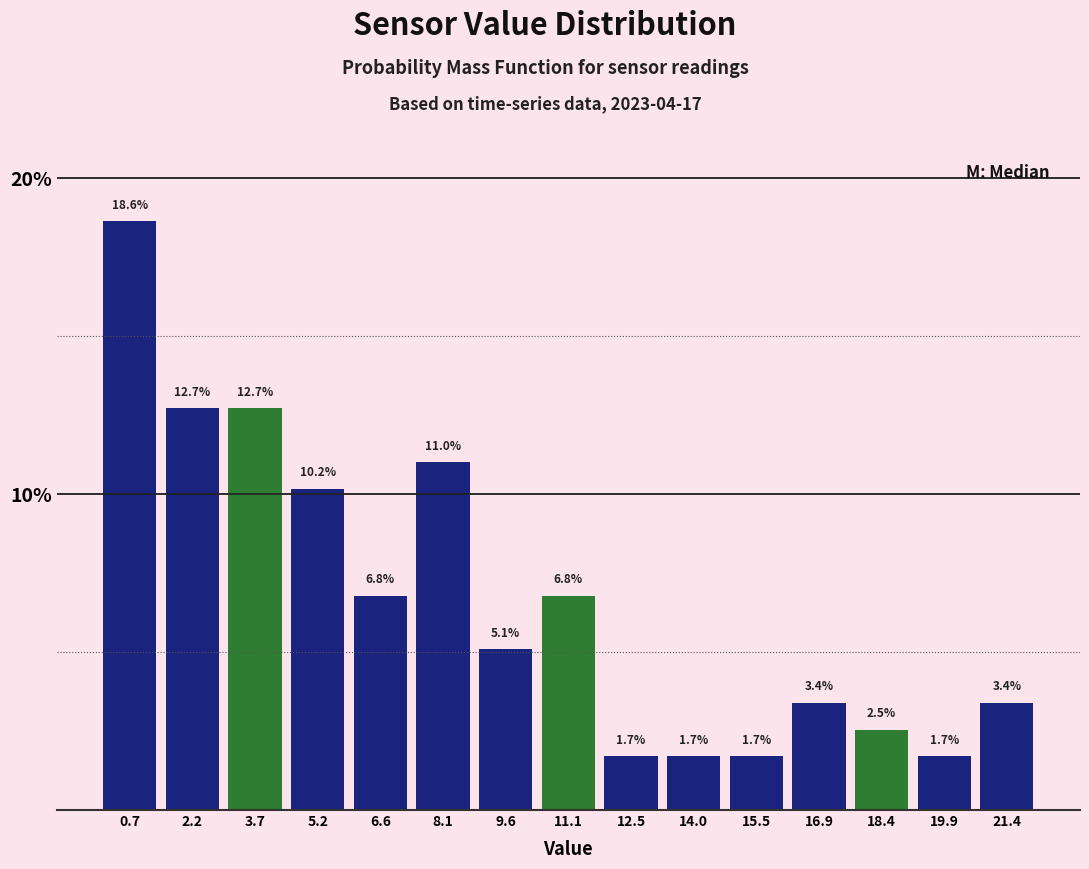

Reading left to right, transcribe this chart: for each bar, give the range it covers on the x-axis and its height. The bar edges are not printed on the chart, so give them approximately, as read against the axis.

0.0 to 1.4: 18.6
1.4 to 3.0: 12.7
3.0 to 4.4: 12.7
4.4 to 6.0: 10.2
6.0 to 7.4: 6.8
7.4 to 8.8: 11.0
8.8 to 10.4: 5.1
10.4 to 11.8: 6.8
11.8 to 13.2: 1.7
13.2 to 14.8: 1.7
14.8 to 16.2: 1.7
16.2 to 17.6: 3.4
17.6 to 19.2: 2.5
19.2 to 20.6: 1.7
20.6 to 22.2: 3.4